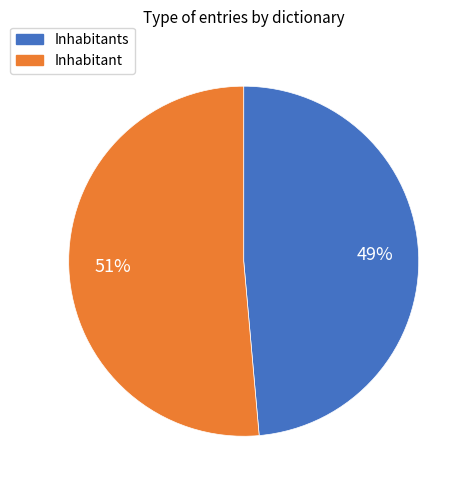

Does any single category account for the majority?

Yes